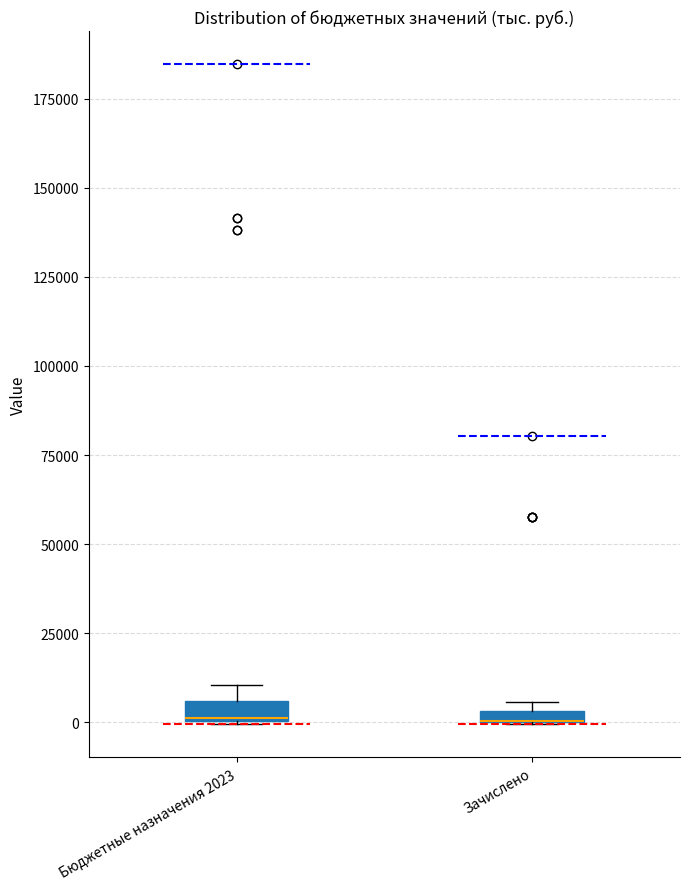

Where is the lower edge of the box for Зачислено on the y-axis? The values are not printed on the chart, so give them approximately, as read against the axis.

0